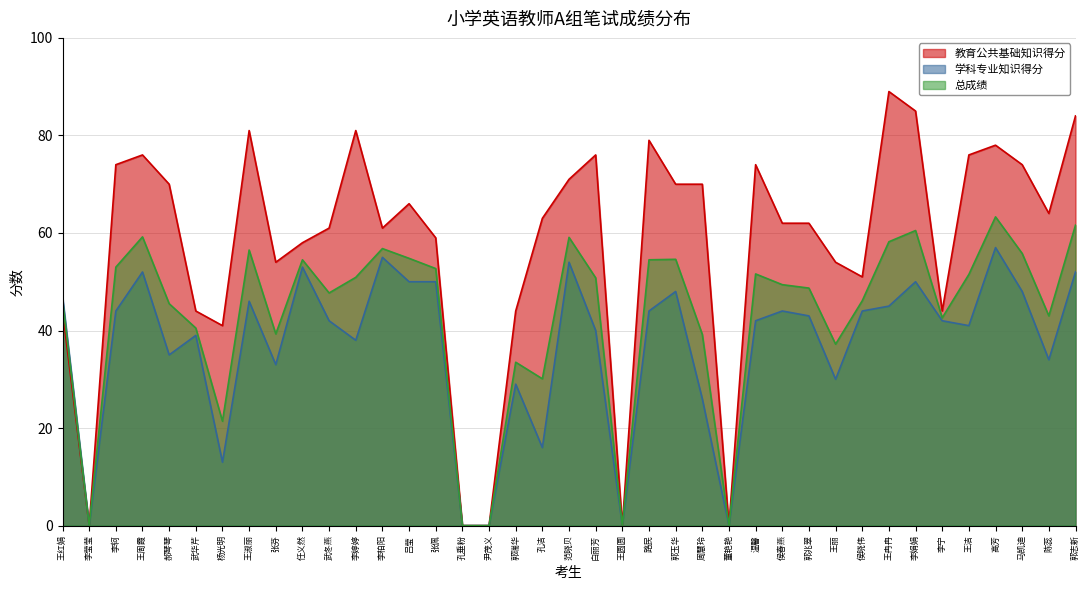

At which category does 总成绩 reach its first local peak?

王周霞